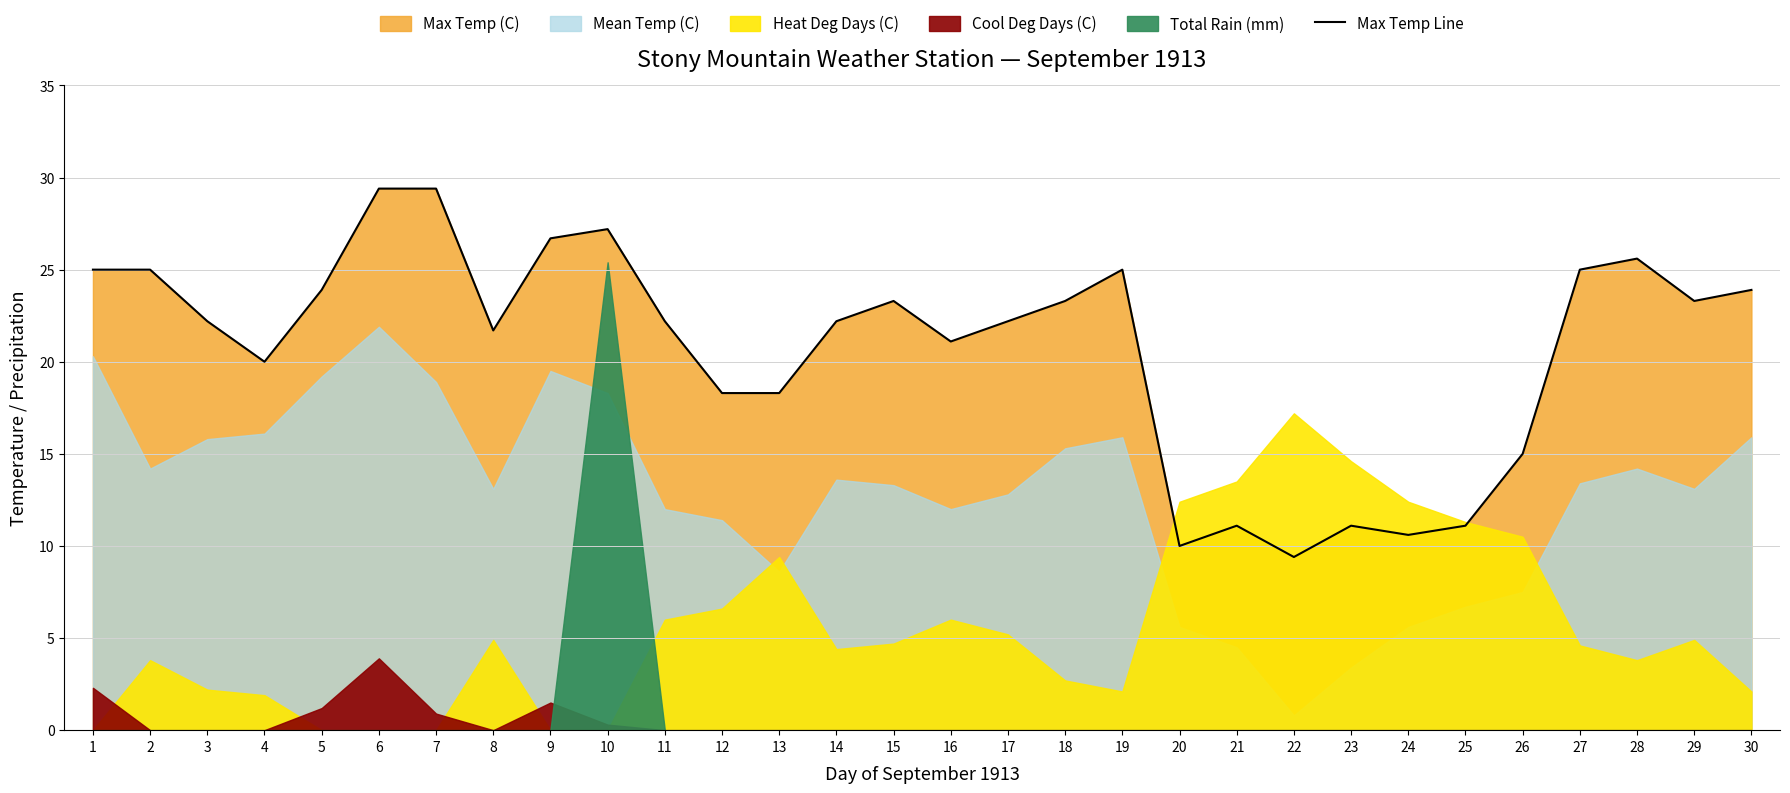

Rank the categories by value from lowest to highest.

22, 20, 24, 21, 23, 25, 26, 12, 13, 4, 16, 8, 3, 11, 14, 17, 15, 18, 29, 5, 30, 1, 2, 19, 27, 28, 9, 10, 6, 7